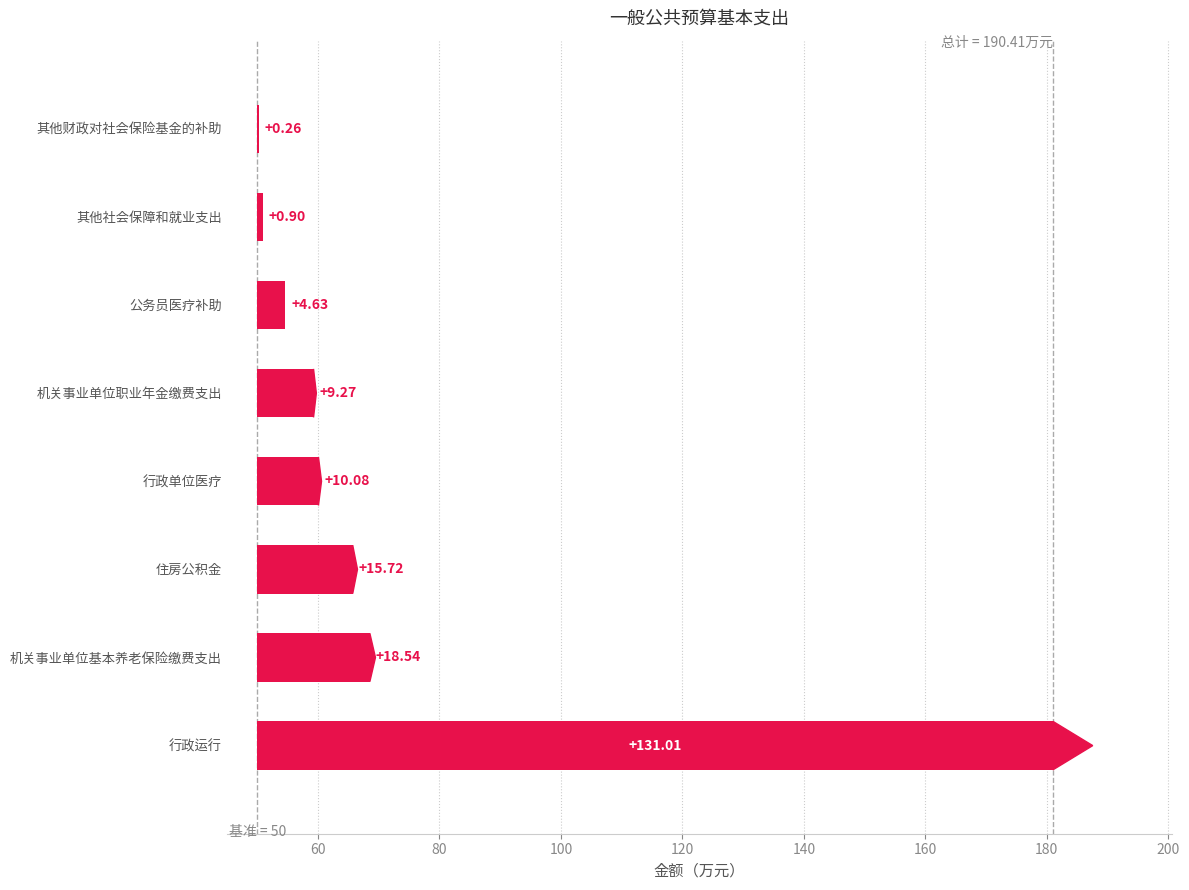

What is the value of the 6th bar from the left?

4.6